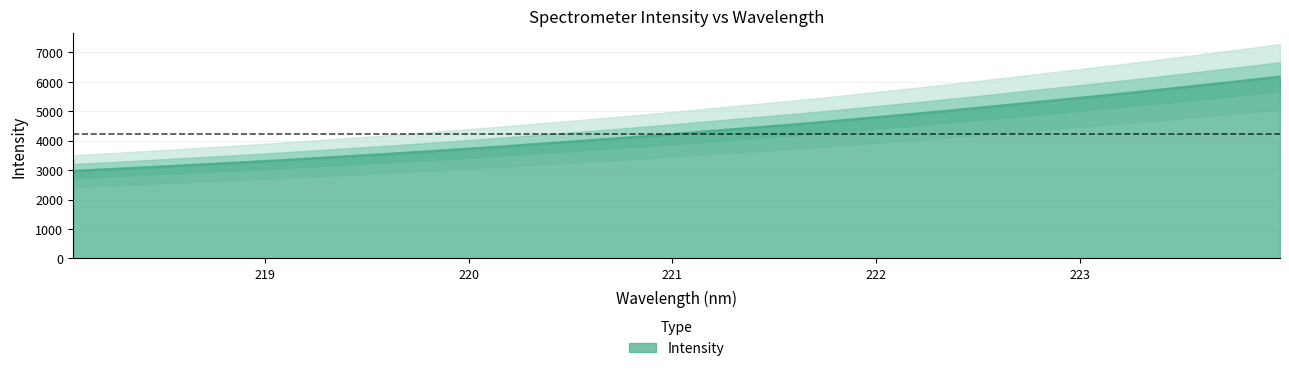

What is the sum of all values?

139257.3